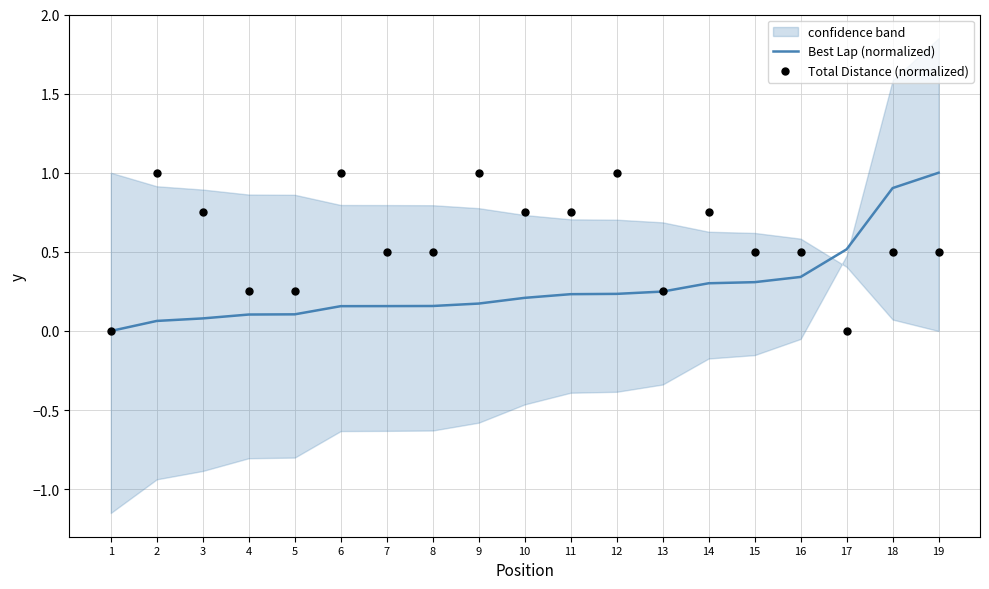

Is it true that Best Lap (normalized) equals 0.2 at 14?

False